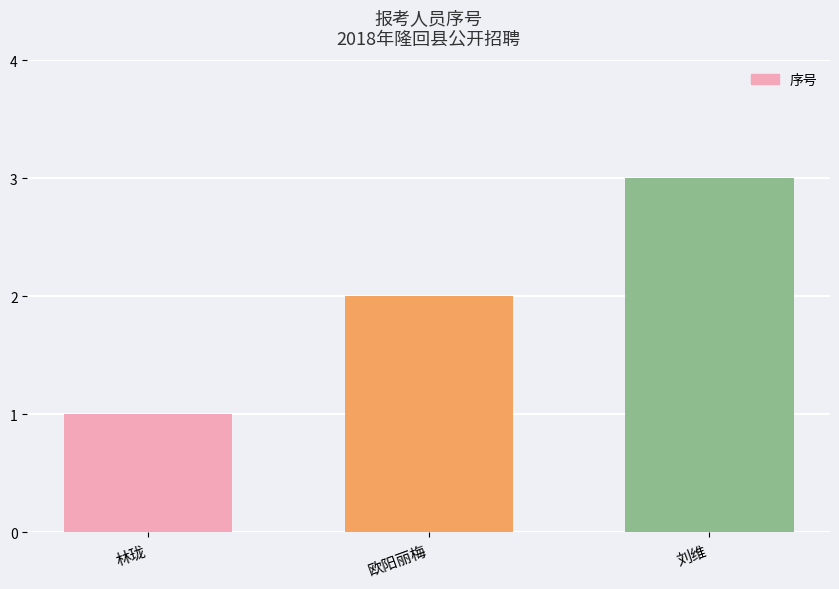

The value at 欧阳丽梅 is 2. True or false?

True